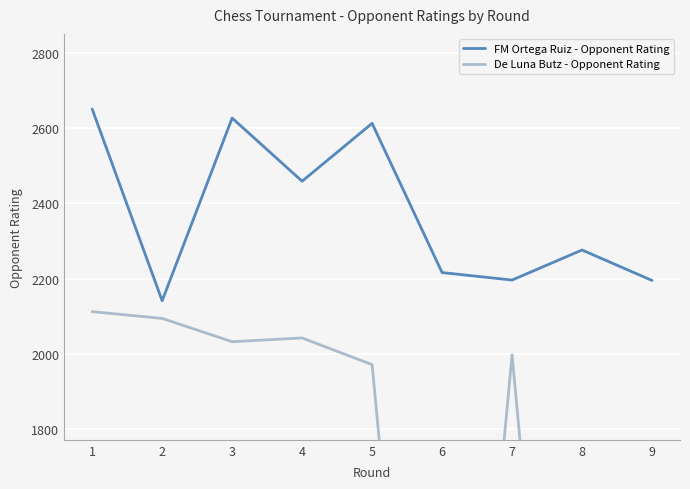

True or false: FM Ortega Ruiz - Opponent Rating and De Luna Butz - Opponent Rating cross at least once.

False